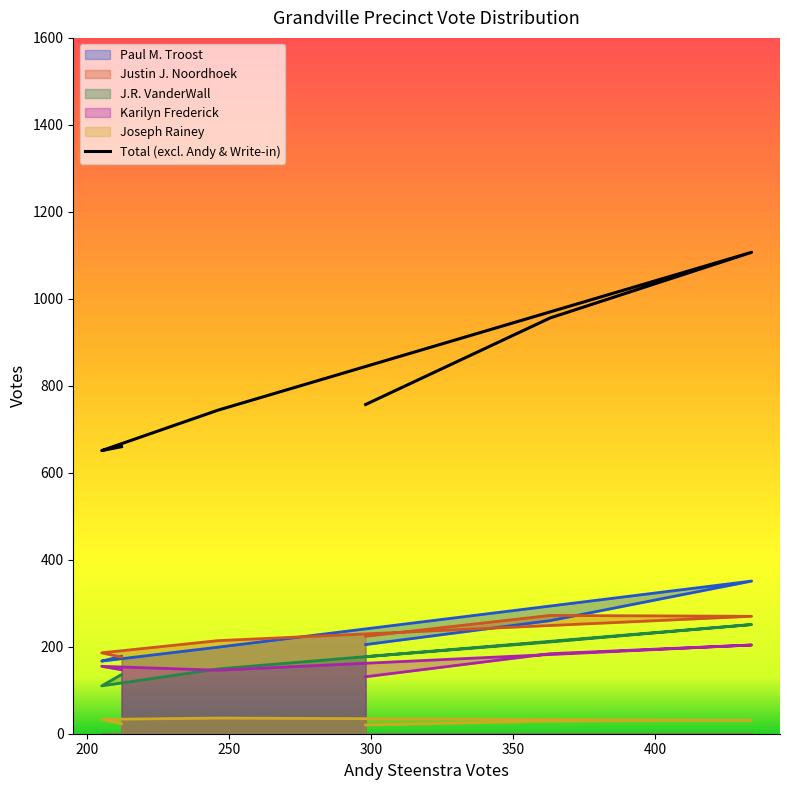

Where is Joseph Rainey nearest to the value 28?

363